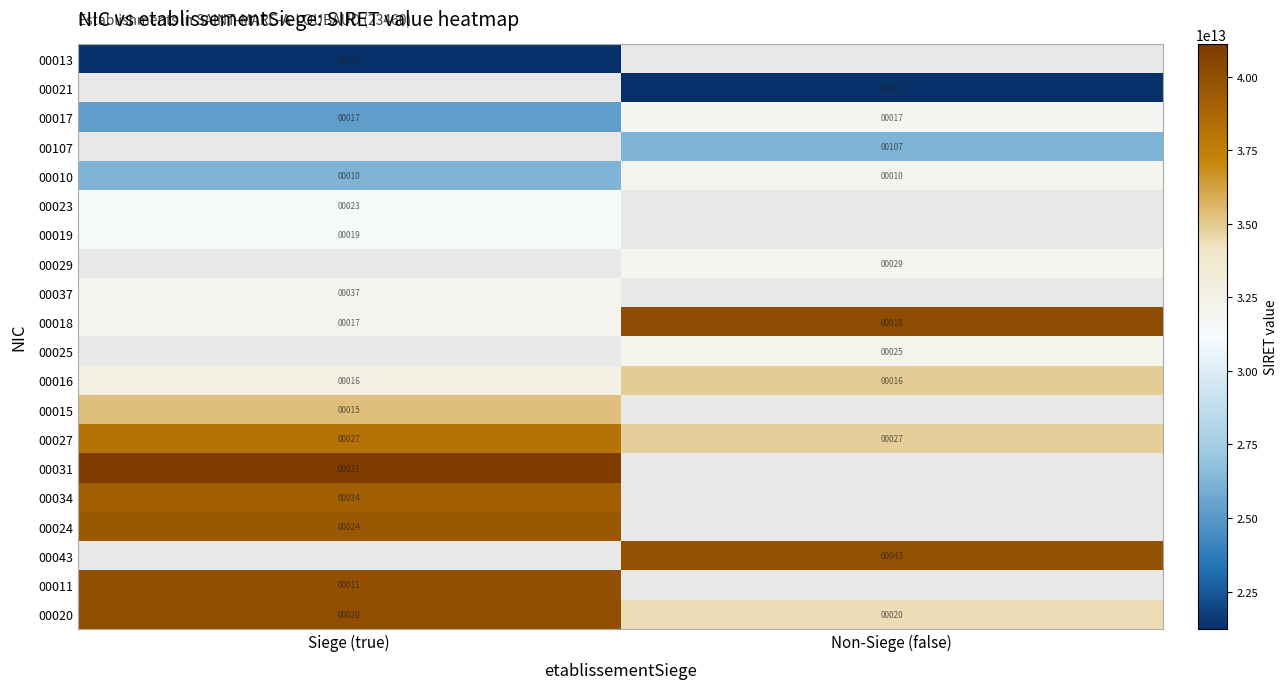

Which has a higher value, Siege (true) or Non-Siege (false)?

Non-Siege (false)